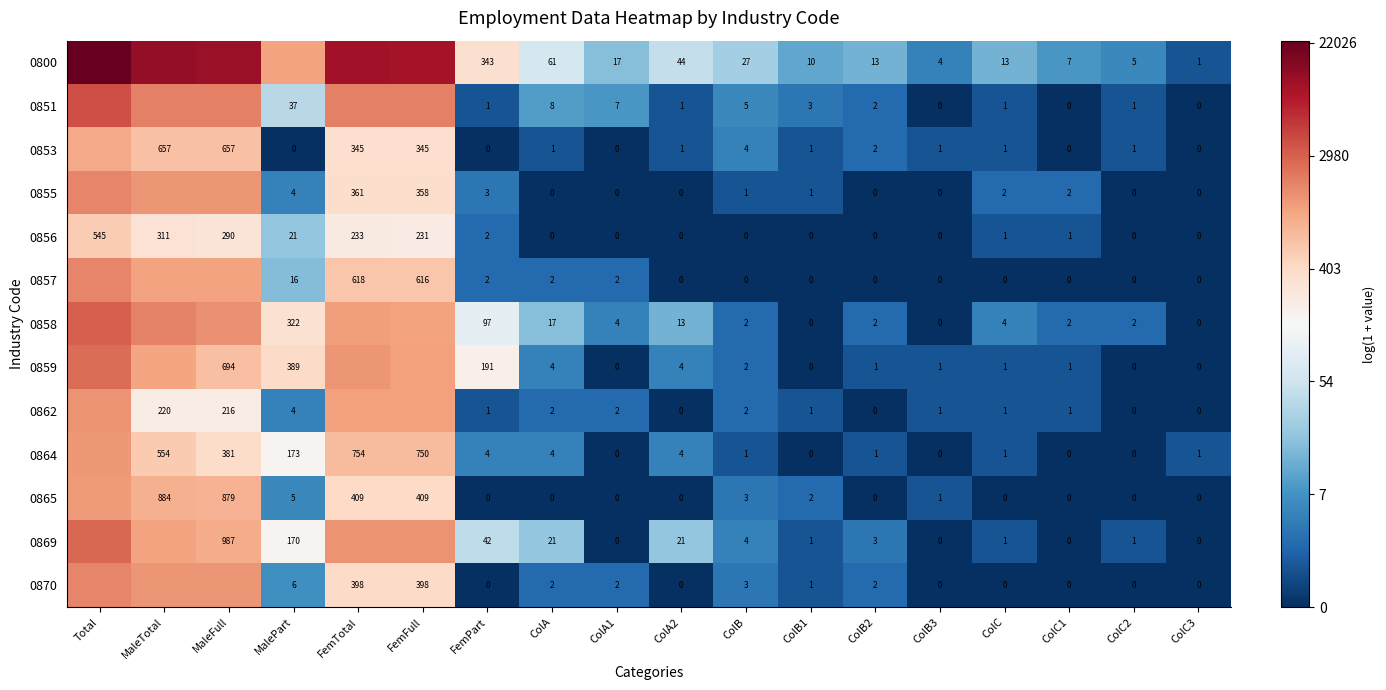

At how many categories does at least one series exceed 4?

8